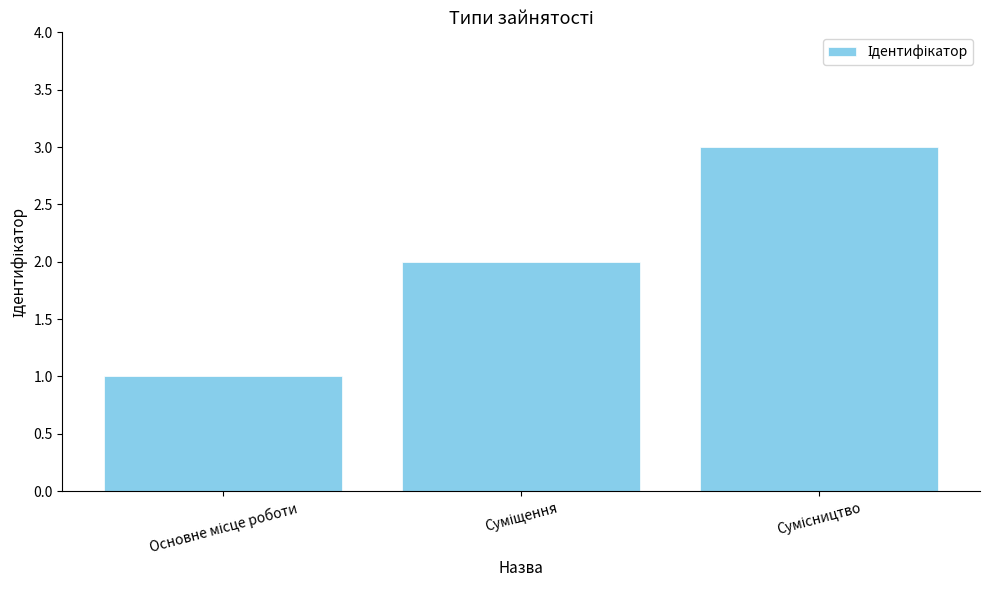

What is the sum of all values?

6